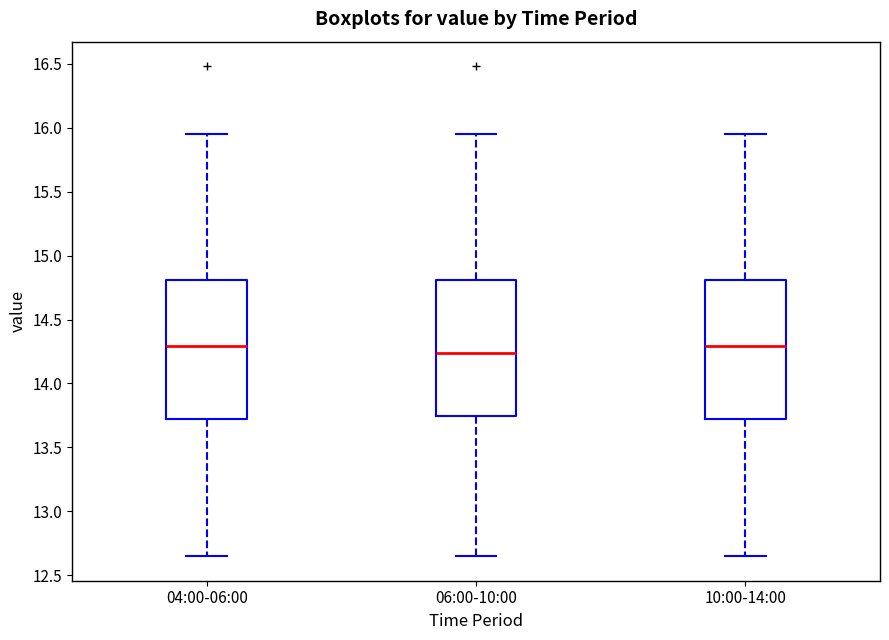

Which box has the lowest median line?

06:00-10:00